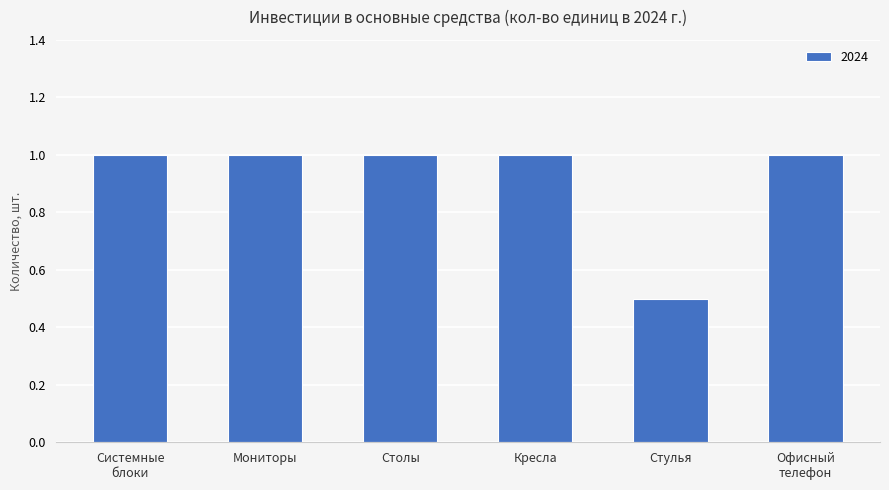

Reading right to left, list all the values displayed in this chart.

1.0	0.5	1.0	1.0	1.0	1.0